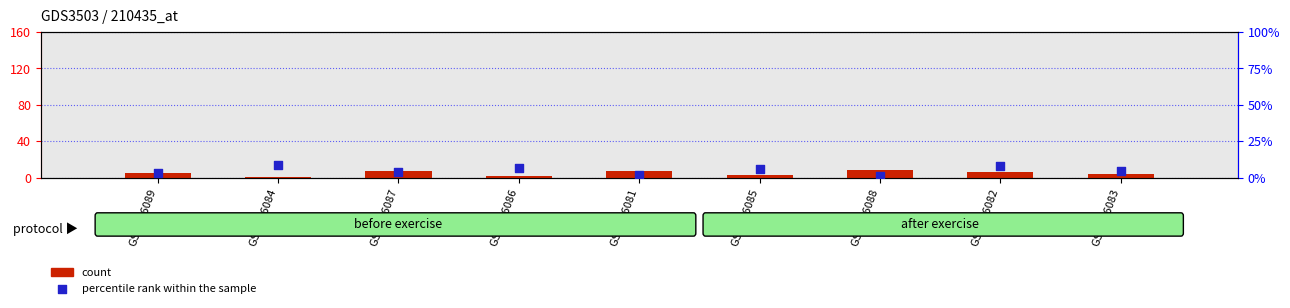

What are all the series names shown in the legend?

count, percentile rank within the sample